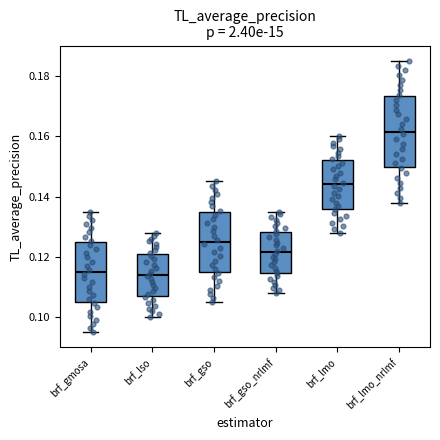

Reading left to right, read every box against the y-axis: the position of its median line, the range the box covers, and the ends of its whiskers. The values are not printed on the chart, so give them approximately, as read against the axis.

brf_gmosa: median 0.116, box 0.106 to 0.126, whiskers 0.096 to 0.136
brf_lso: median 0.114, box 0.106 to 0.122, whiskers 0.100 to 0.128
brf_gso: median 0.126, box 0.116 to 0.136, whiskers 0.106 to 0.146
brf_gso_nrlmf: median 0.122, box 0.114 to 0.128, whiskers 0.108 to 0.136
brf_lmo: median 0.144, box 0.136 to 0.152, whiskers 0.128 to 0.160
brf_lmo_nrlmf: median 0.162, box 0.150 to 0.174, whiskers 0.138 to 0.186